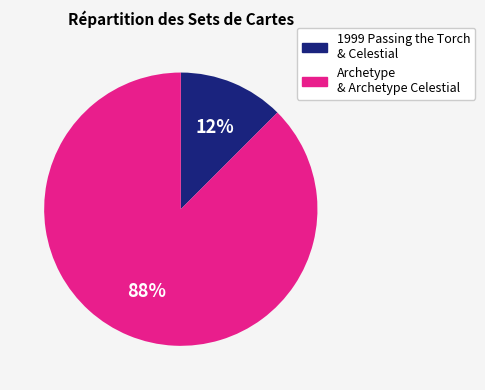

Is it true that Archetype & Archetype Celestial is 76% of the pie?

False